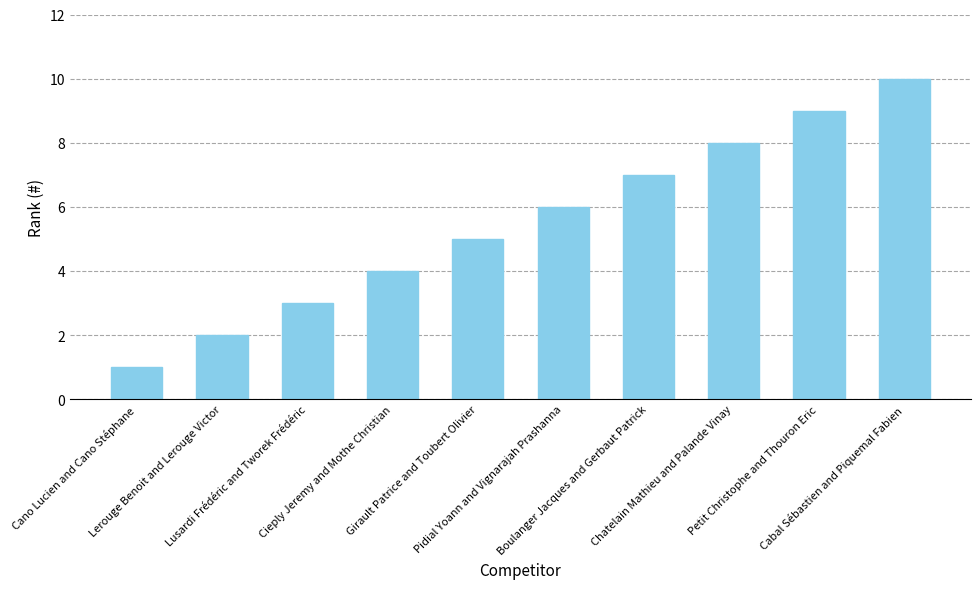

Count the values in the range 3 to 8.

6